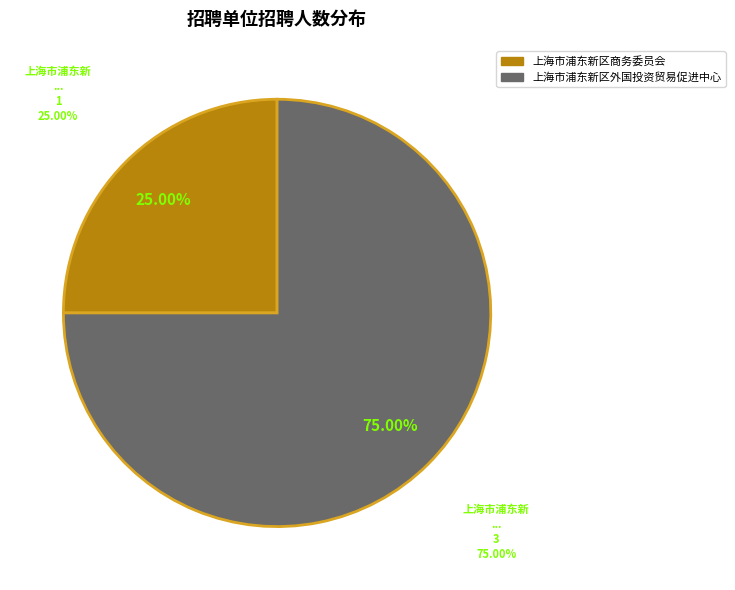

Which category has the biggest portion of the pie?

上海市浦东新区外国投资贸易促进中心